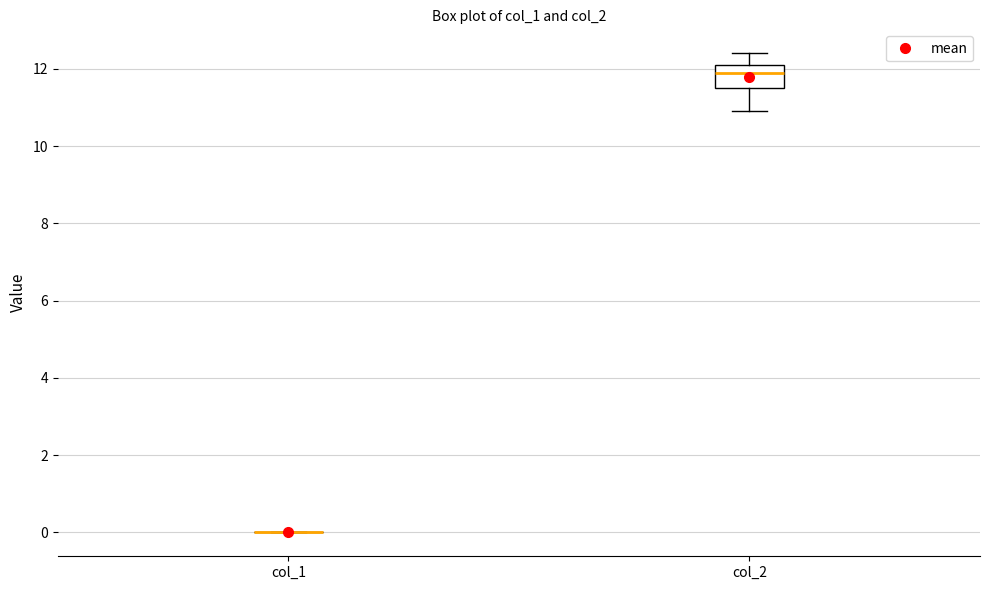

Reading left to right, transcribe this box plot: for each box, give where its median line is, the range the box spans, and where its two whiskers end, as read against the y-axis. The values are not printed on the chart, so give them approximately, as read against the axis.

col_1: box collapsed to a line at 0.0, whiskers 0.0 to 0.0
col_2: median 12.0, box 11.6 to 12.2, whiskers 11.0 to 12.4